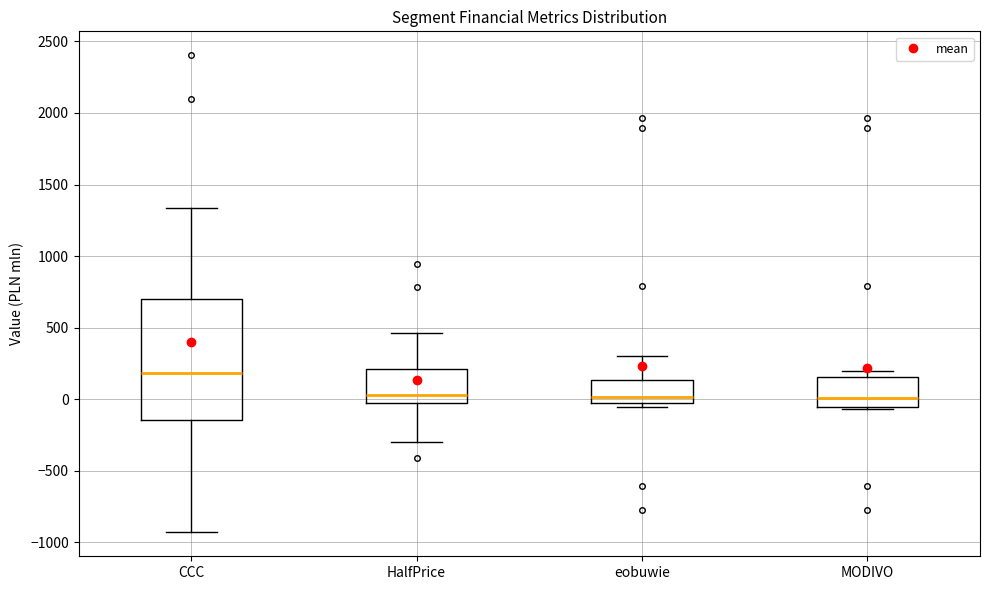

Reading left to right, transcribe this box plot: for each box, give where its median line is, the range the box spans, and where its two whiskers end, as read against the y-axis. The values are not printed on the chart, so give them approximately, as read against the axis.

CCC: median 200, box -150 to 700, whiskers -950 to 1350
HalfPrice: median 50, box -50 to 200, whiskers -300 to 450
eobuwie: median 0, box -50 to 150, whiskers -50 (just below the box's lower edge) to 300
MODIVO: median 0, box -50 to 150, whiskers -50 (just below the box's lower edge) to 200